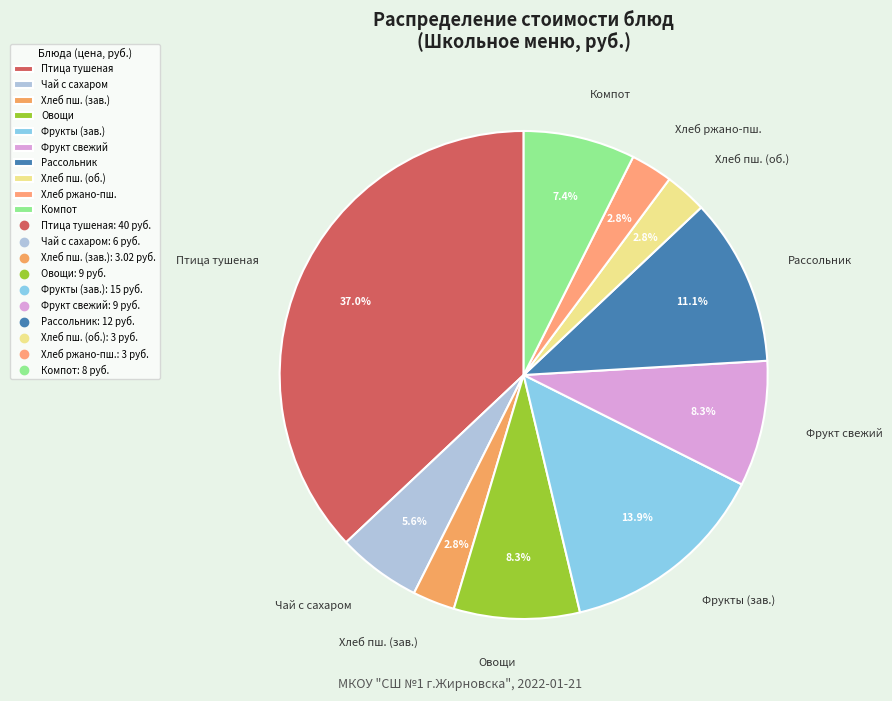

Approximately how many times larger is the value at Хлеб пш. (об.) compared to Компот?

0.4